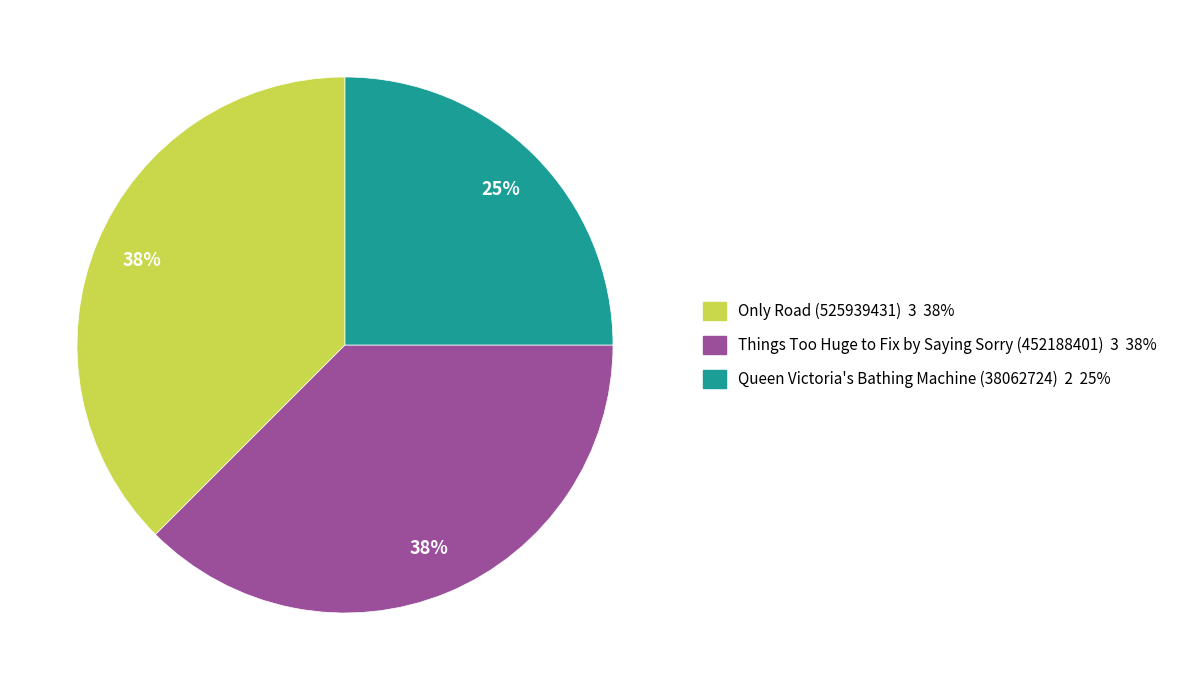

What is the ratio of the value at Queen Victoria's Bathing Machine (38062724) 2 25% to the value at Things Too Huge to Fix by Saying Sorry (452188401) 3 38%?

0.7